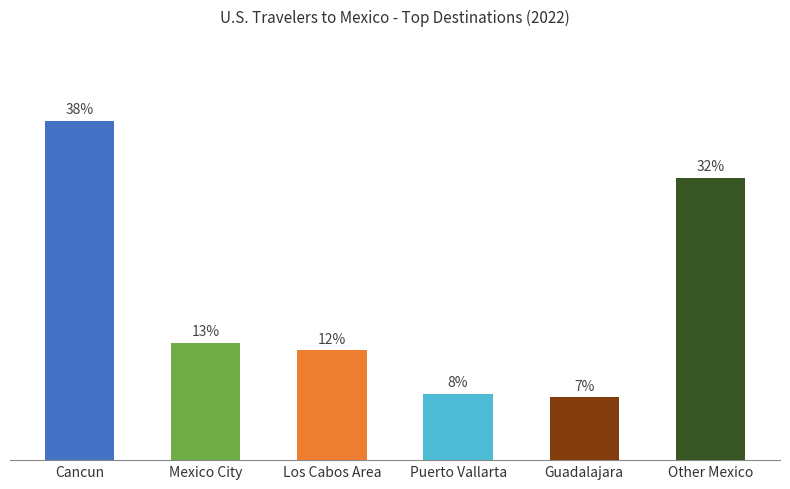

What is the minimum value shown in the chart?

0.1